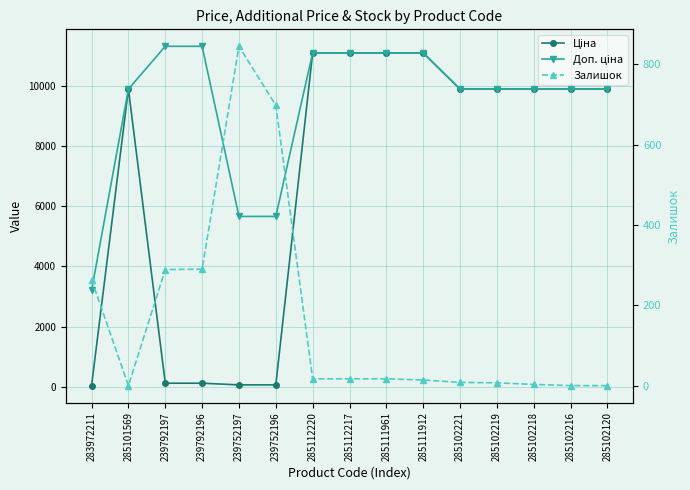

True or false: Доп. ціна has a value of 11334.0 at 239792196.

True